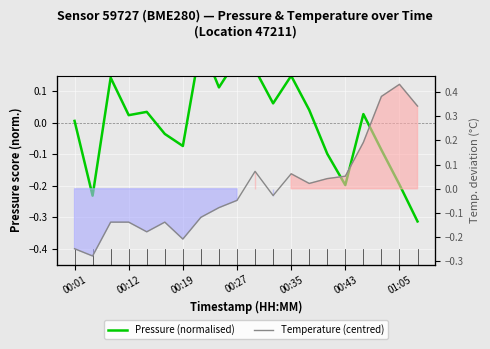

What position from the right is 8?

12